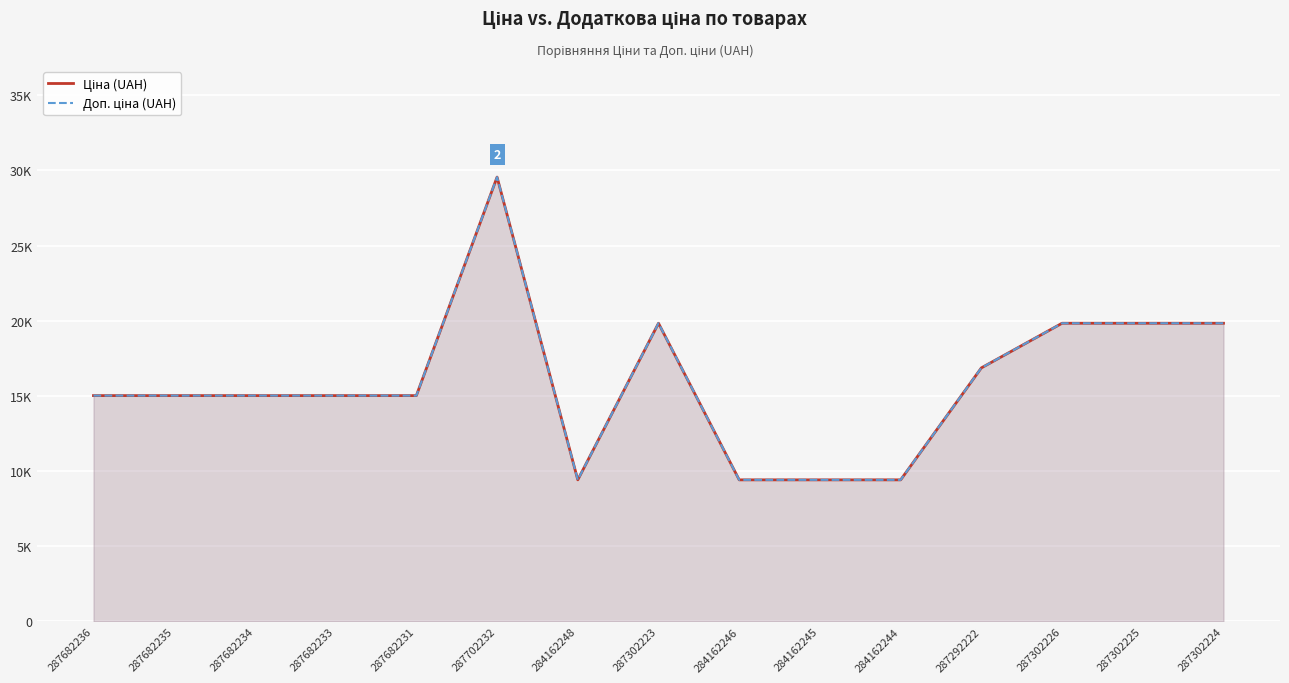

True or false: Доп. ціна (UAH) and Ціна (UAH) cross at least once.

False